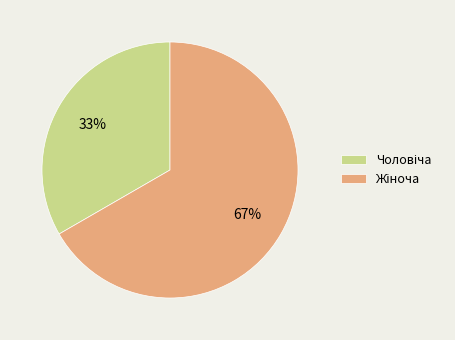

To the nearest percent, what is the average slice percentage?

50%